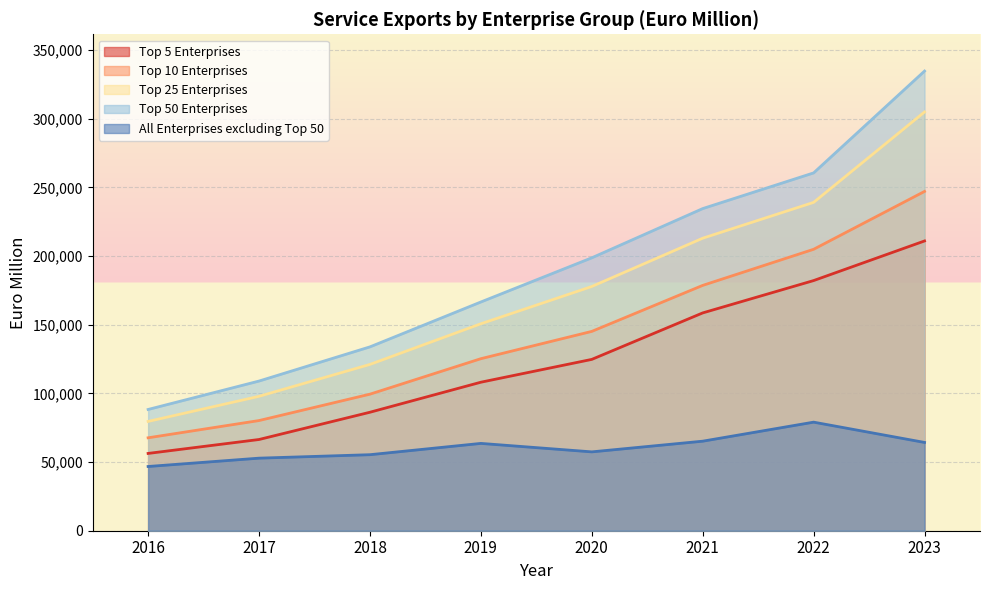

True or false: Top 10 Enterprises and Top 25 Enterprises cross at least once.

False